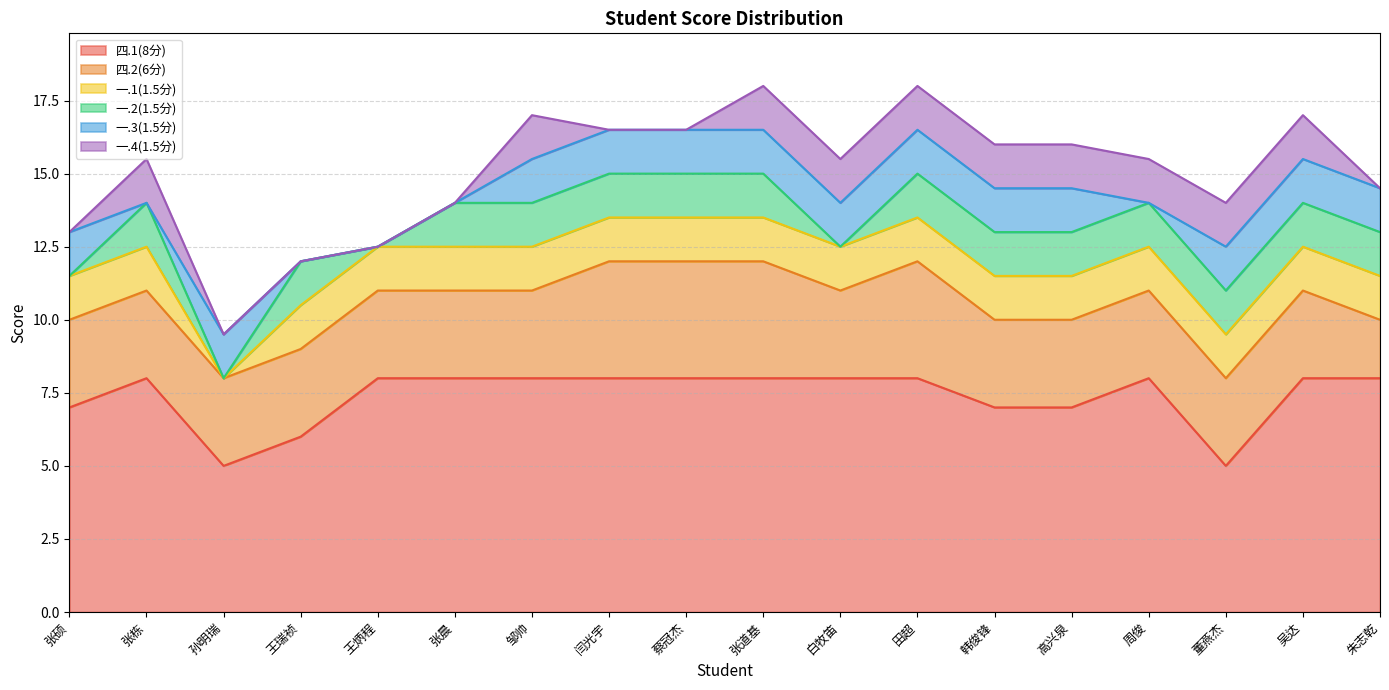

At how many categories does at least one series exceed 0?

18